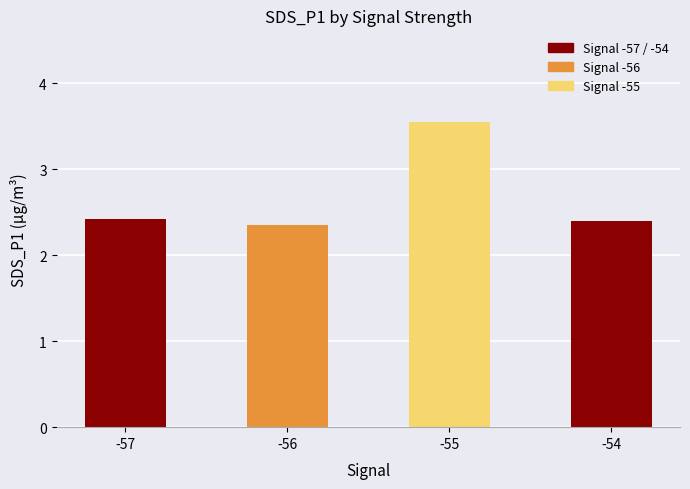

The value at -57 is 4.2. True or false?

False